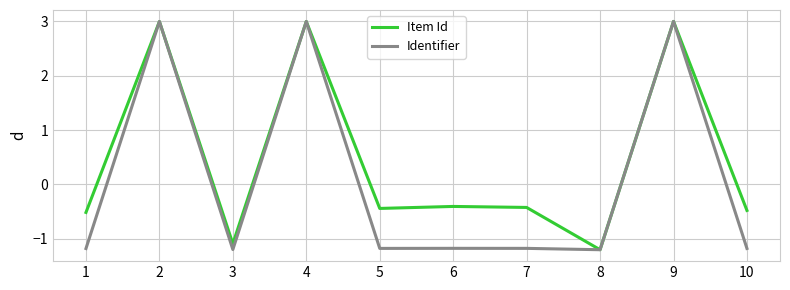

The Identifier series shows -1.2 at 5. True or false?

True